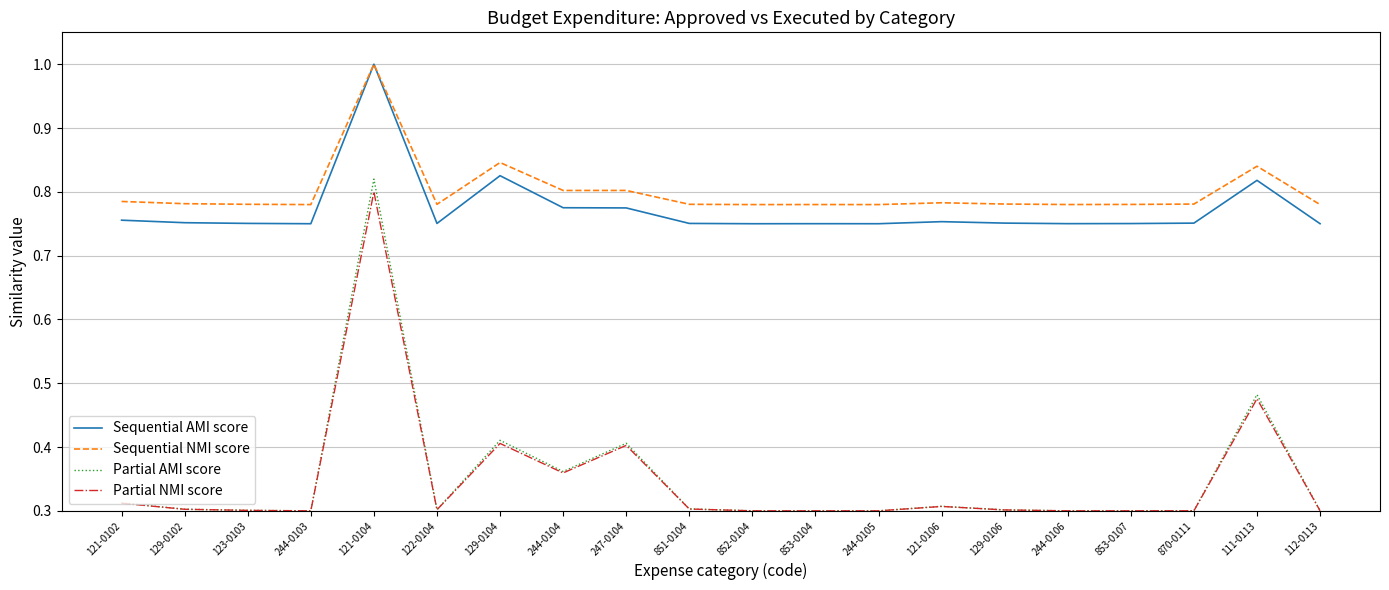

In Partial AMI score, how many points are higher than both neighbors (excluding endpoints)?

5